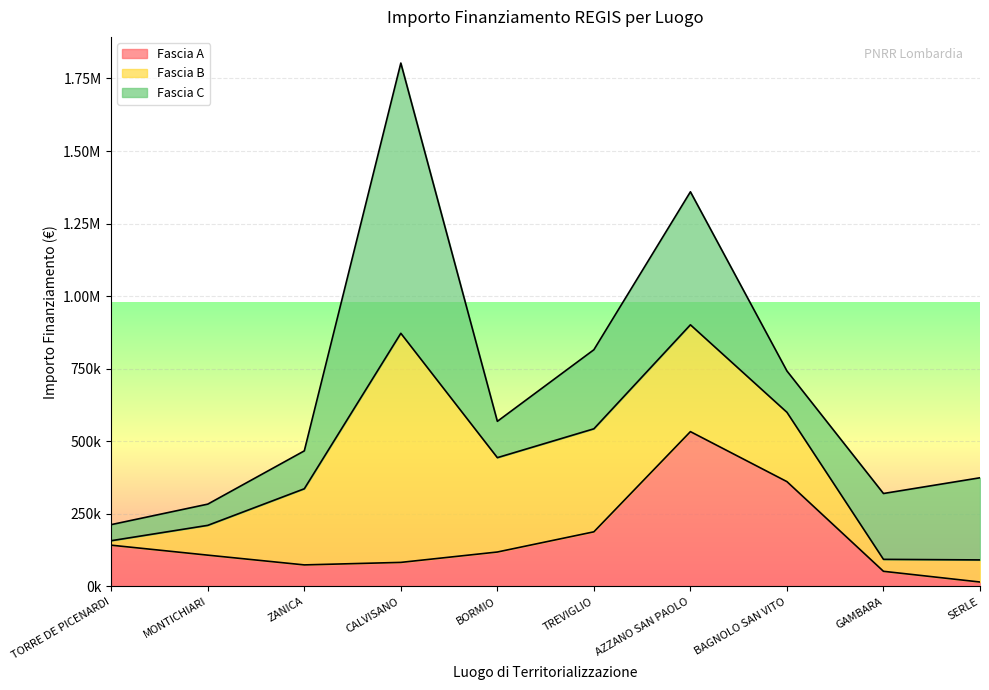

Which series has the largest total across all categories?

Fascia C